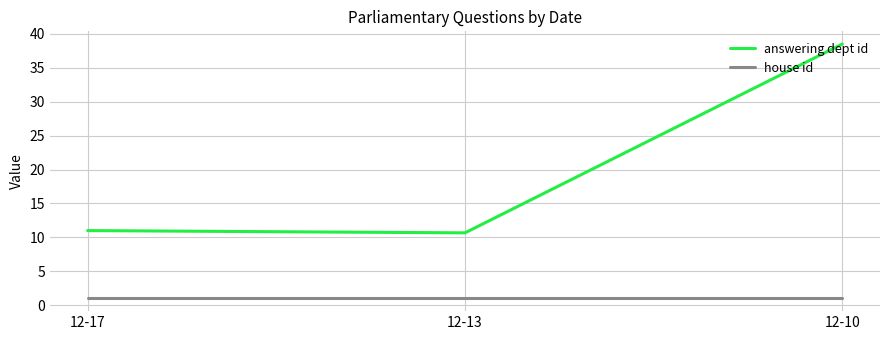

What is the approximate value of house id at 12-10?

1.0